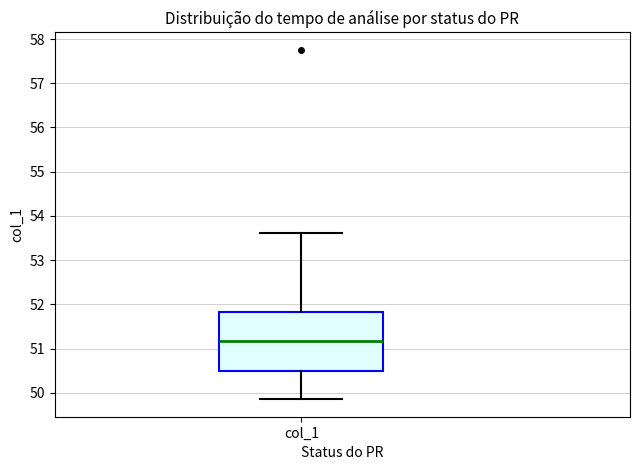

Transcribe this box plot: give where the median line is, the range the box spans, and where the two whiskers end, as read against the y-axis. The values are not printed on the chart, so give them approximately, as read against the axis.

median 51.2, box 50.5 to 51.8, whiskers 49.9 to 53.6